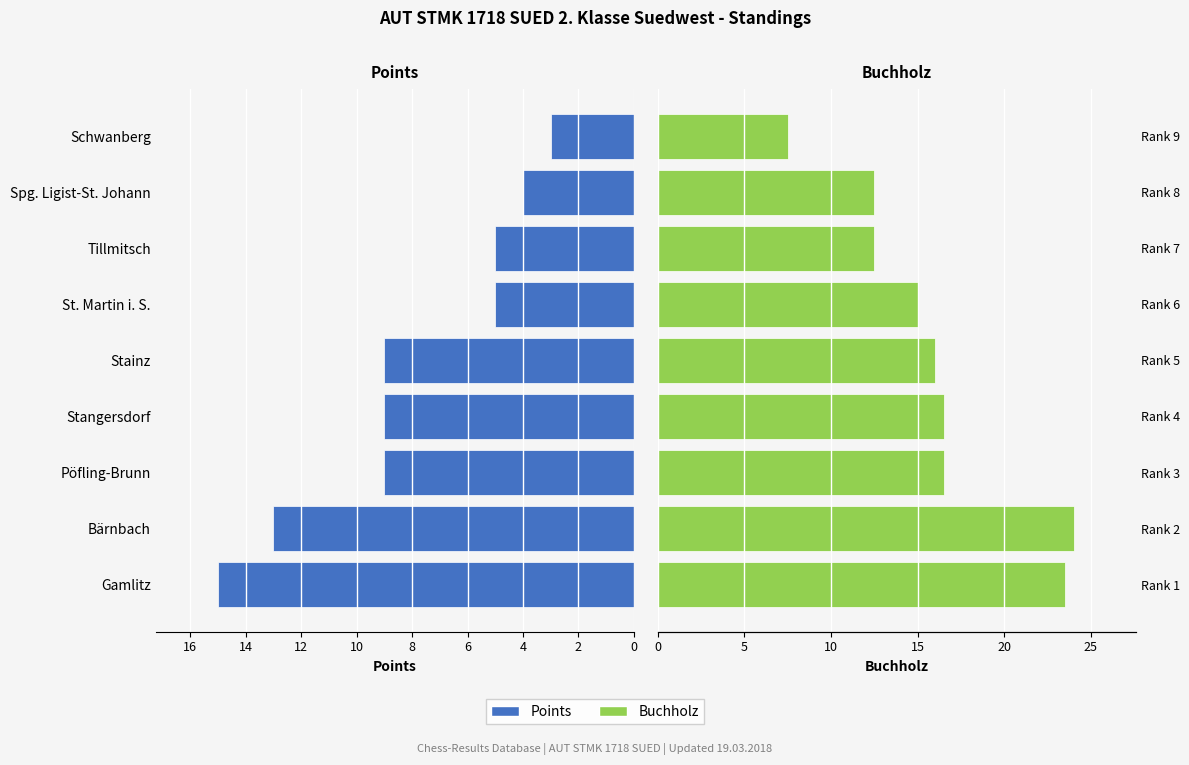

How many groups of bars are there?

9